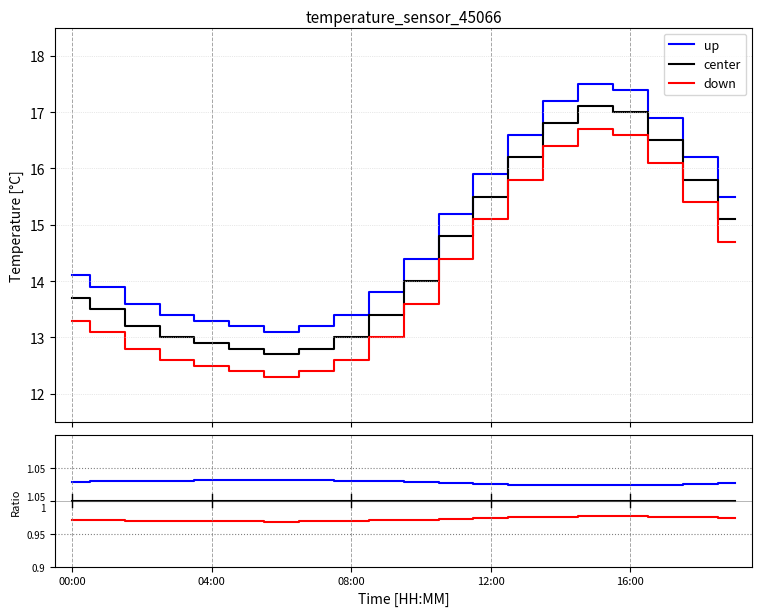

How many down values are between 0 and 1?

20